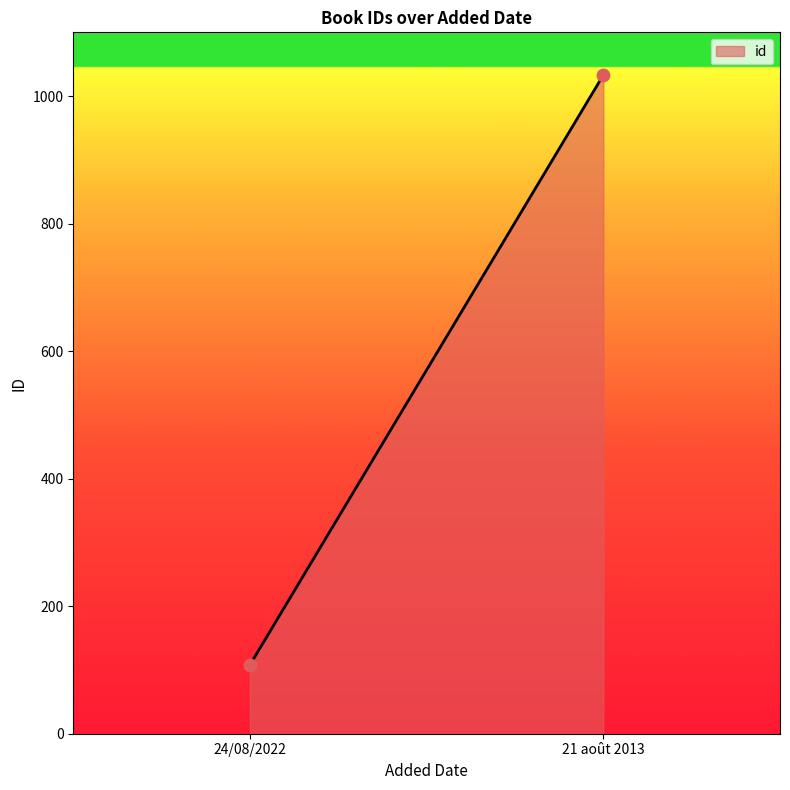

What is the range of Y values (max minus min)?

925